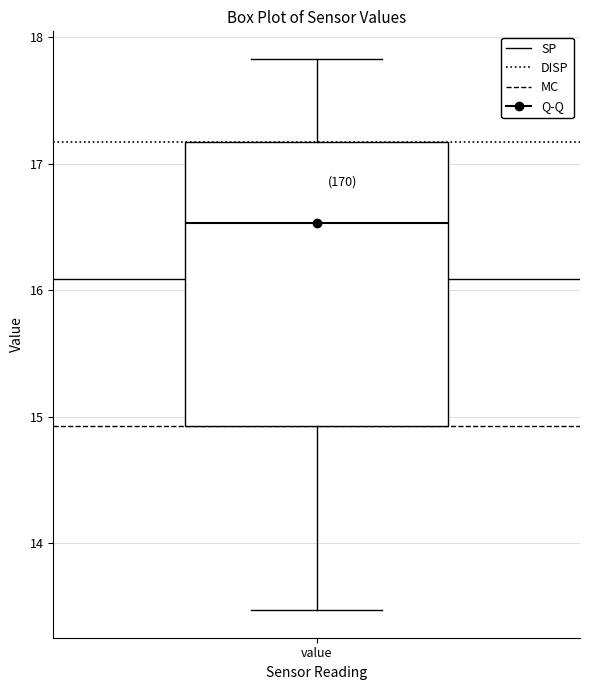

Read this box plot against the y-axis: the position of the median line, the range covered by the box, and the ends of both whiskers. The values are not printed on the chart, so give them approximately, as read against the axis.

median 16.5, box 14.9 to 17.2, whiskers 13.5 to 17.8